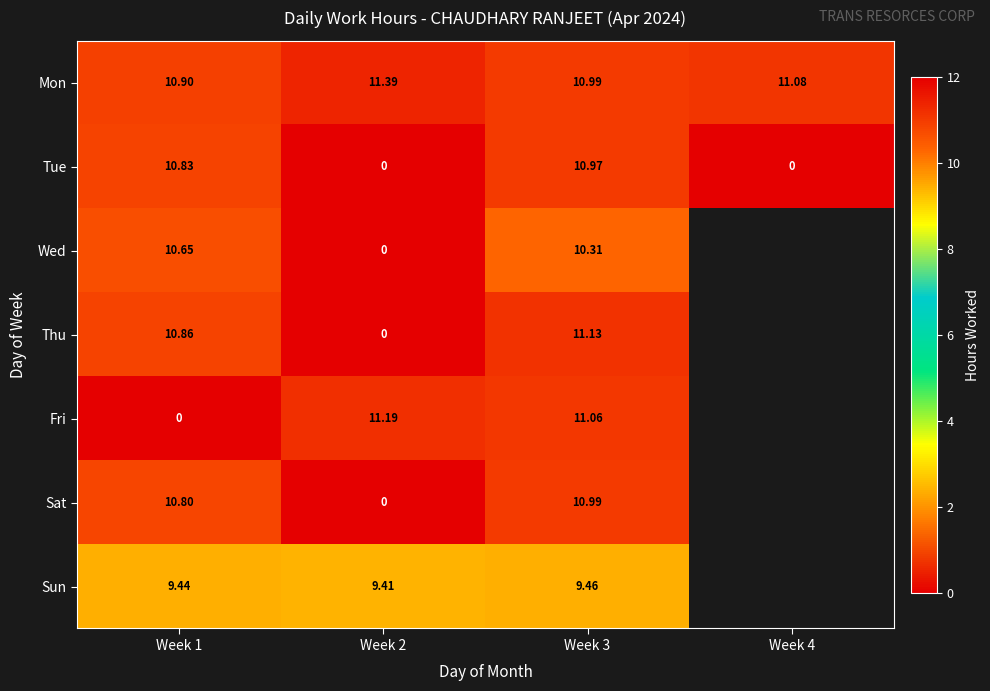

Which series changed the most between Week 2 and Week 3?

Thu